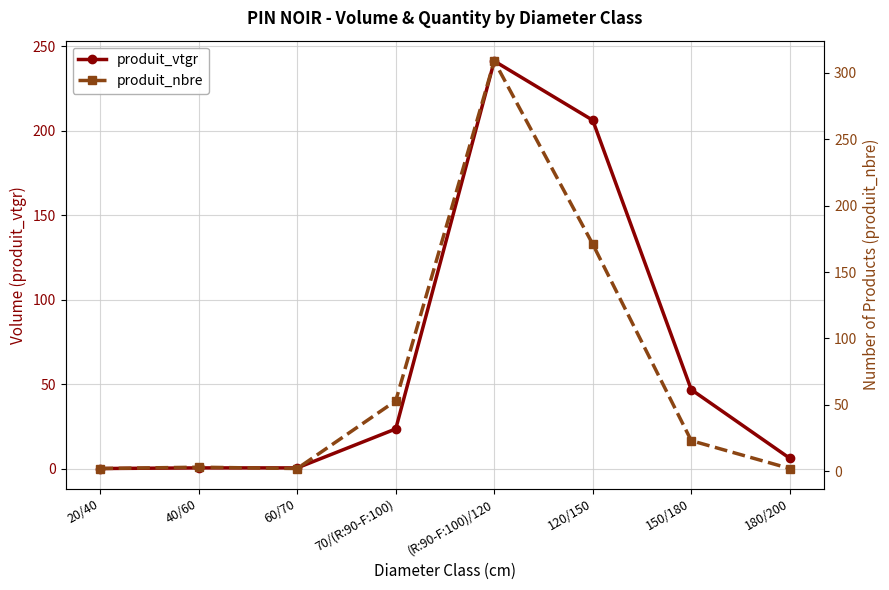

How many intersections are there between produit_vtgr and produit_nbre?

1